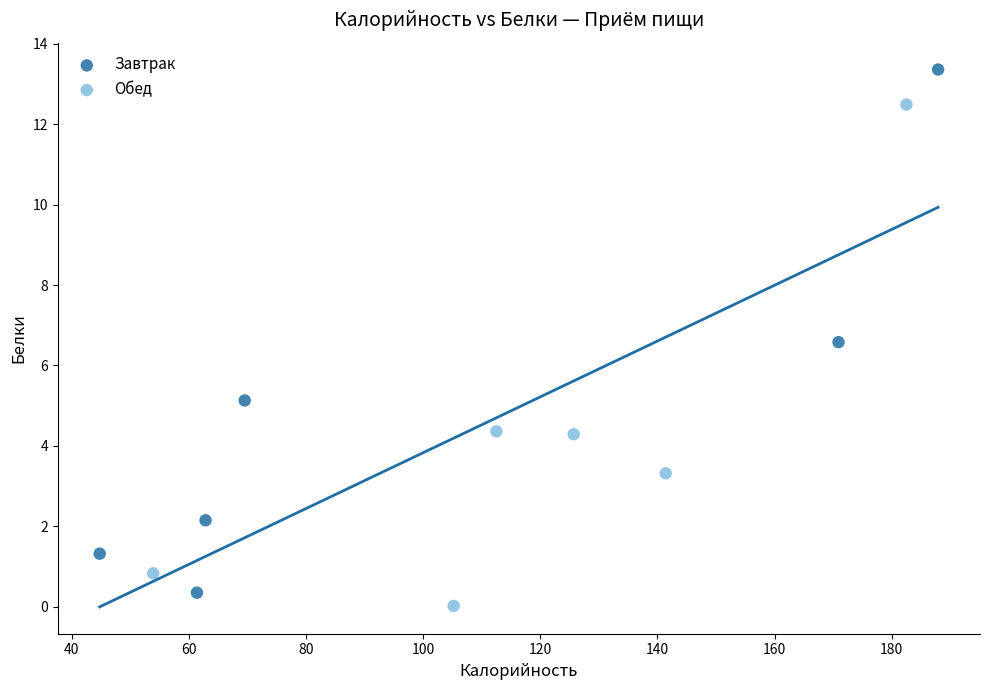

Which series reaches the maximum Y coordinate?

Завтрак